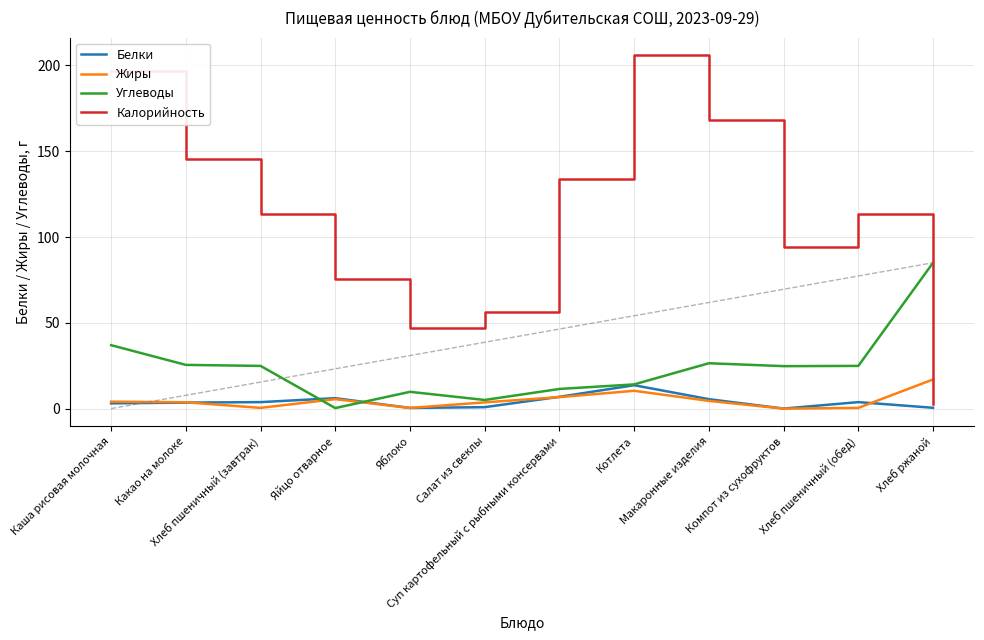

At how many categories does at least one series exceed 104?

7